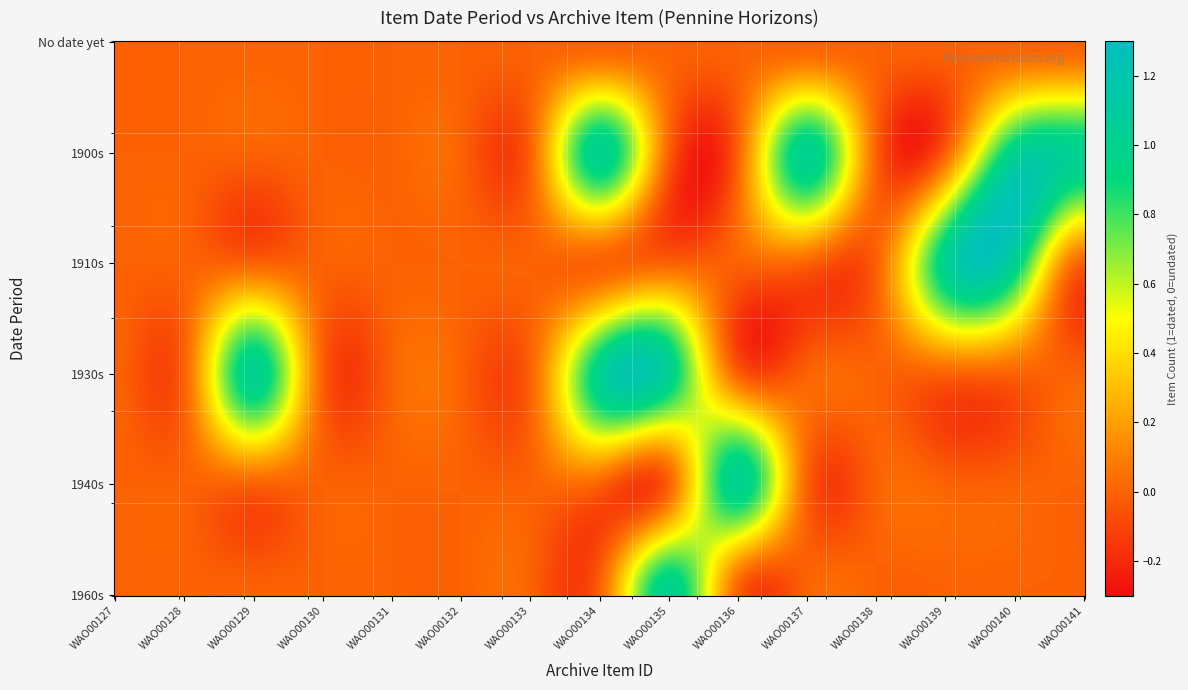

What is the maximum value shown in the chart?

1